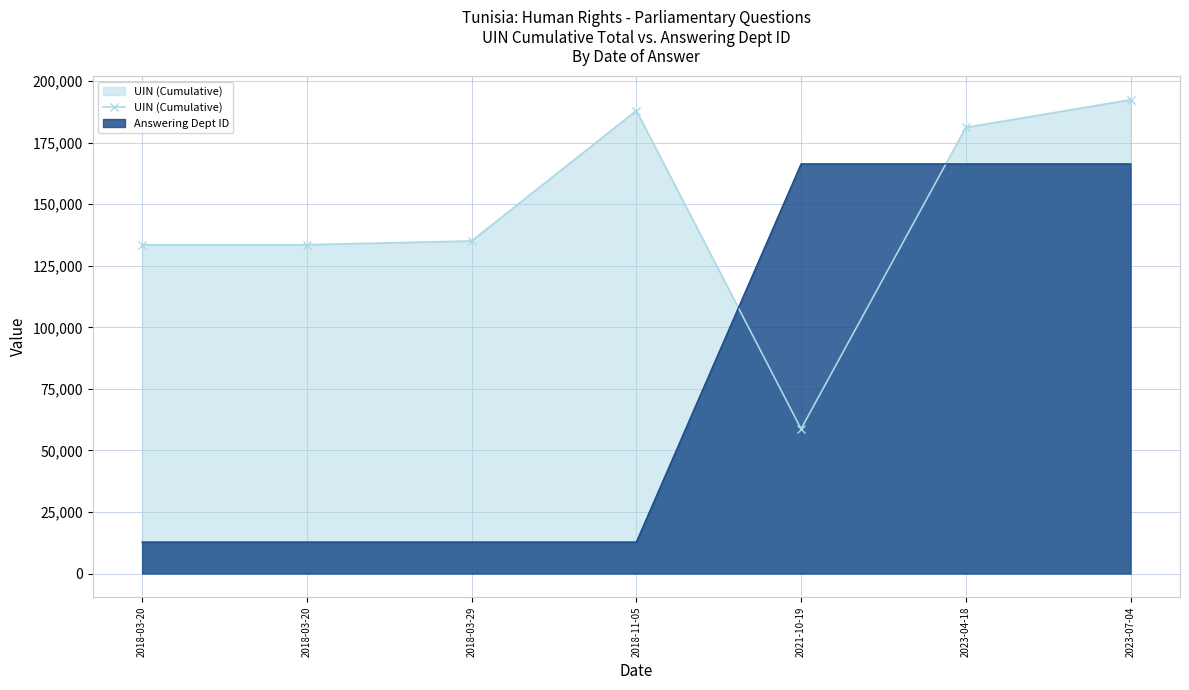

What is the maximum value shown in the chart?

192443